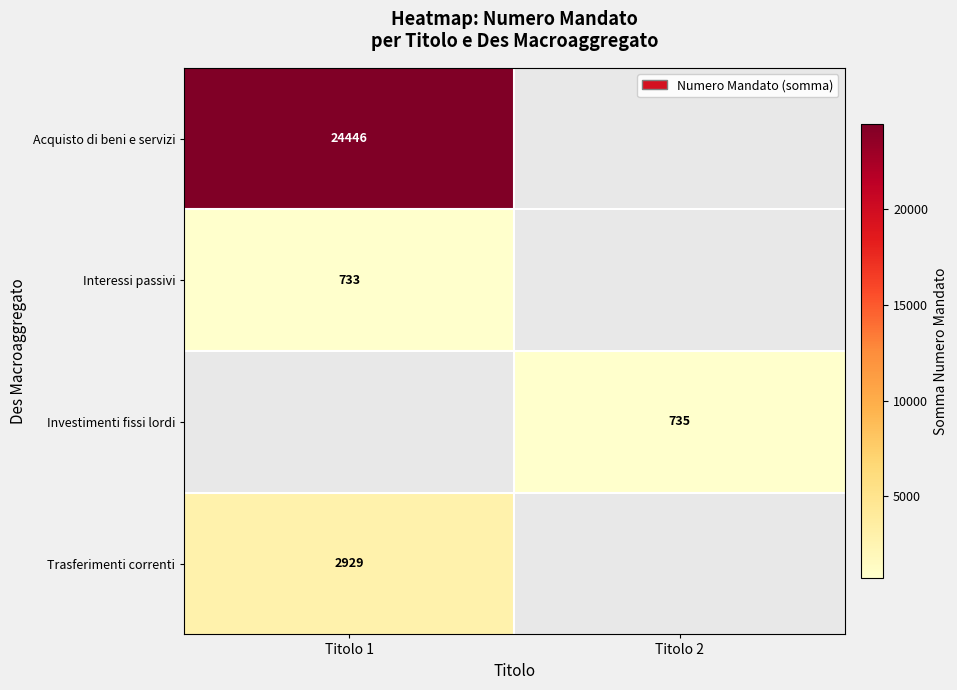

The value of Interessi passivi at Titolo 1 is 733. True or false?

True